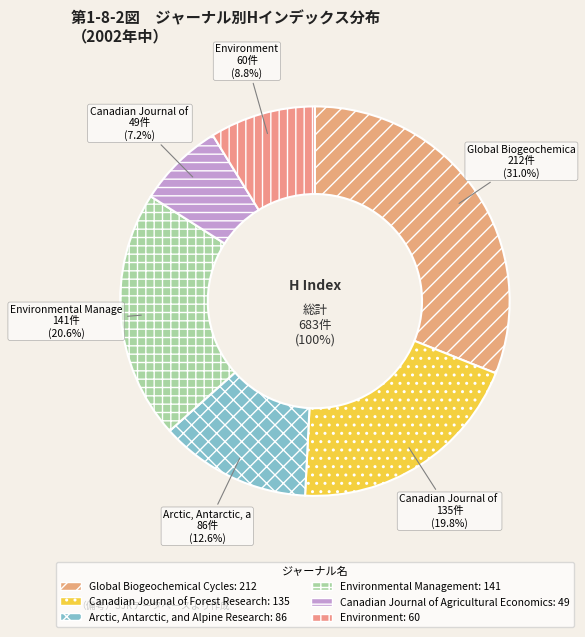

Is the sum of Global Biogeochemical Cycles and Arctic, Antarctic, and Alpine Research greater than half?

No